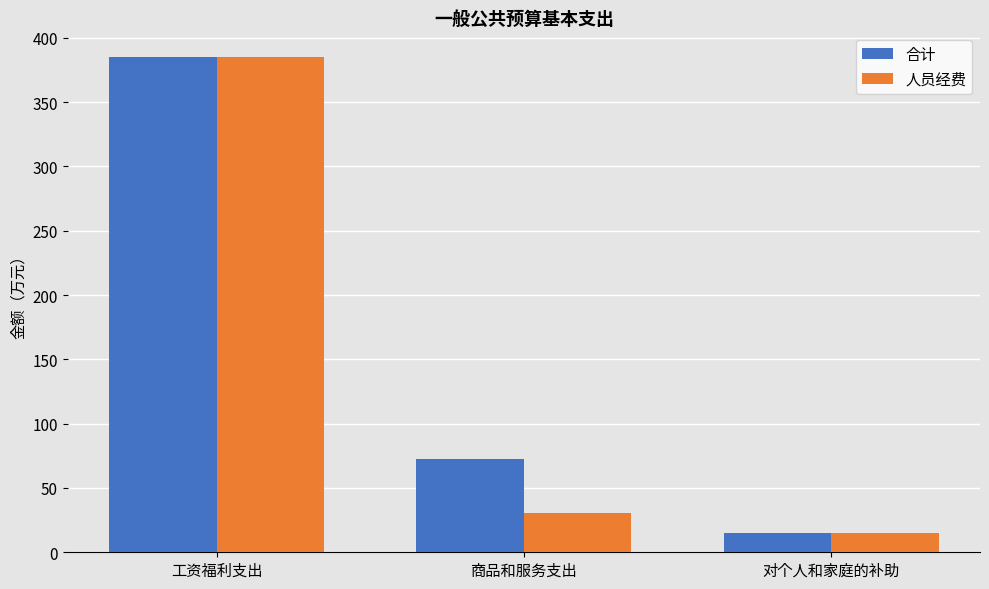

How many groups of bars are there?

3